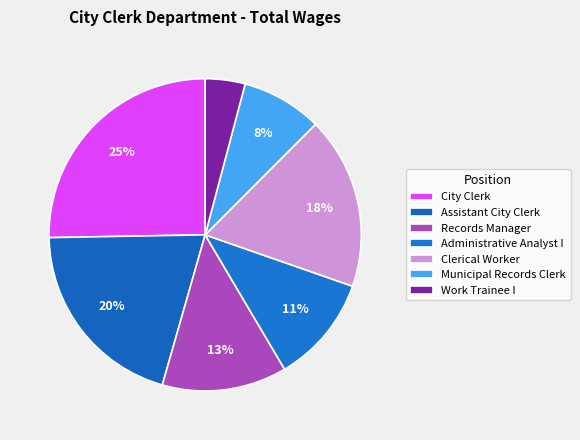

How many segments does this pie chart have?

7